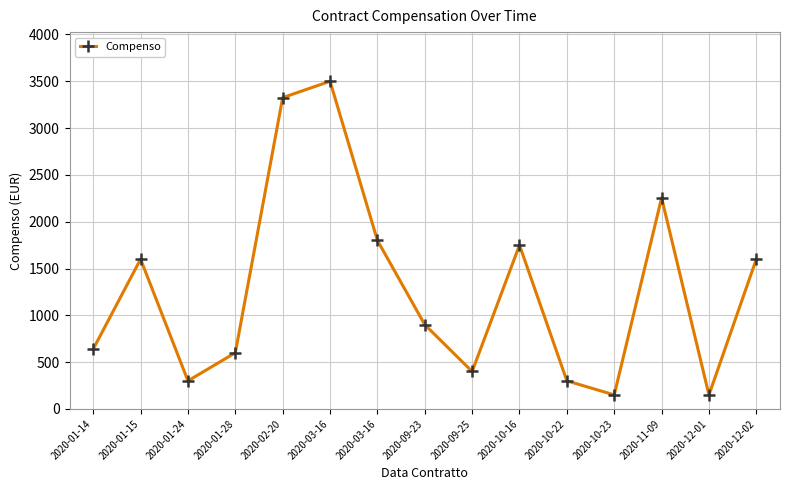

What is the label of the 4th point from the right?

2020-10-23